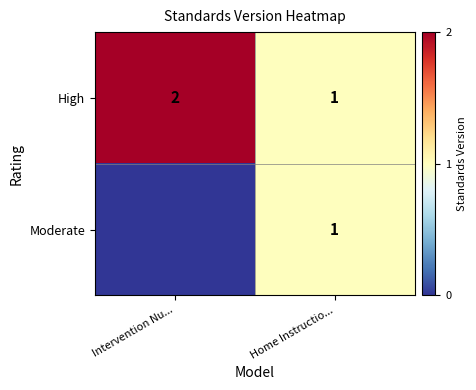

The value of High at Intervention Nu... is 2. True or false?

True